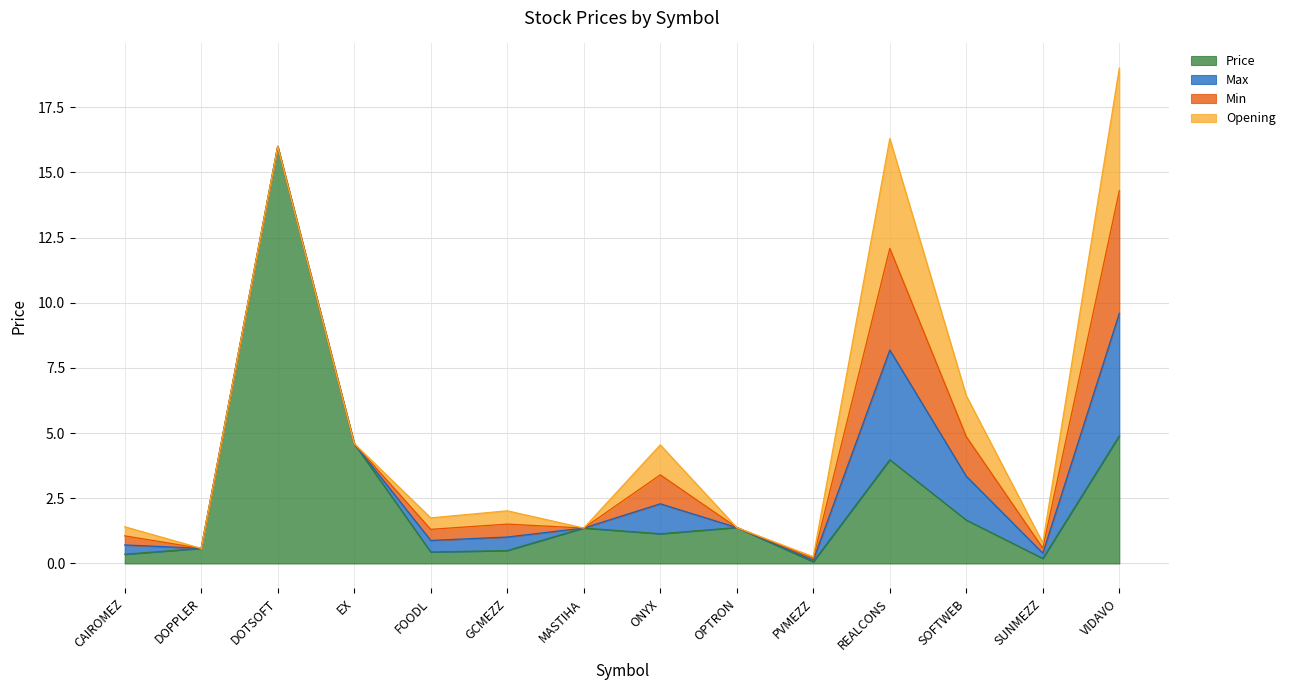

Between GCMEZZ and OPTRON, which is larger?

OPTRON